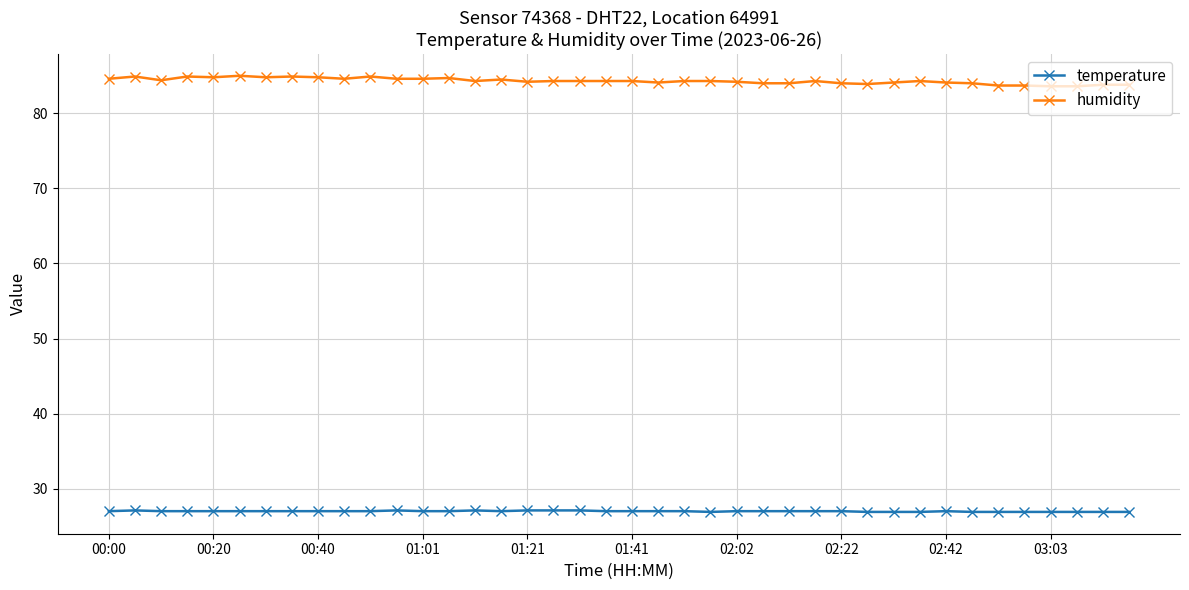

What are all the series names shown in the legend?

temperature, humidity